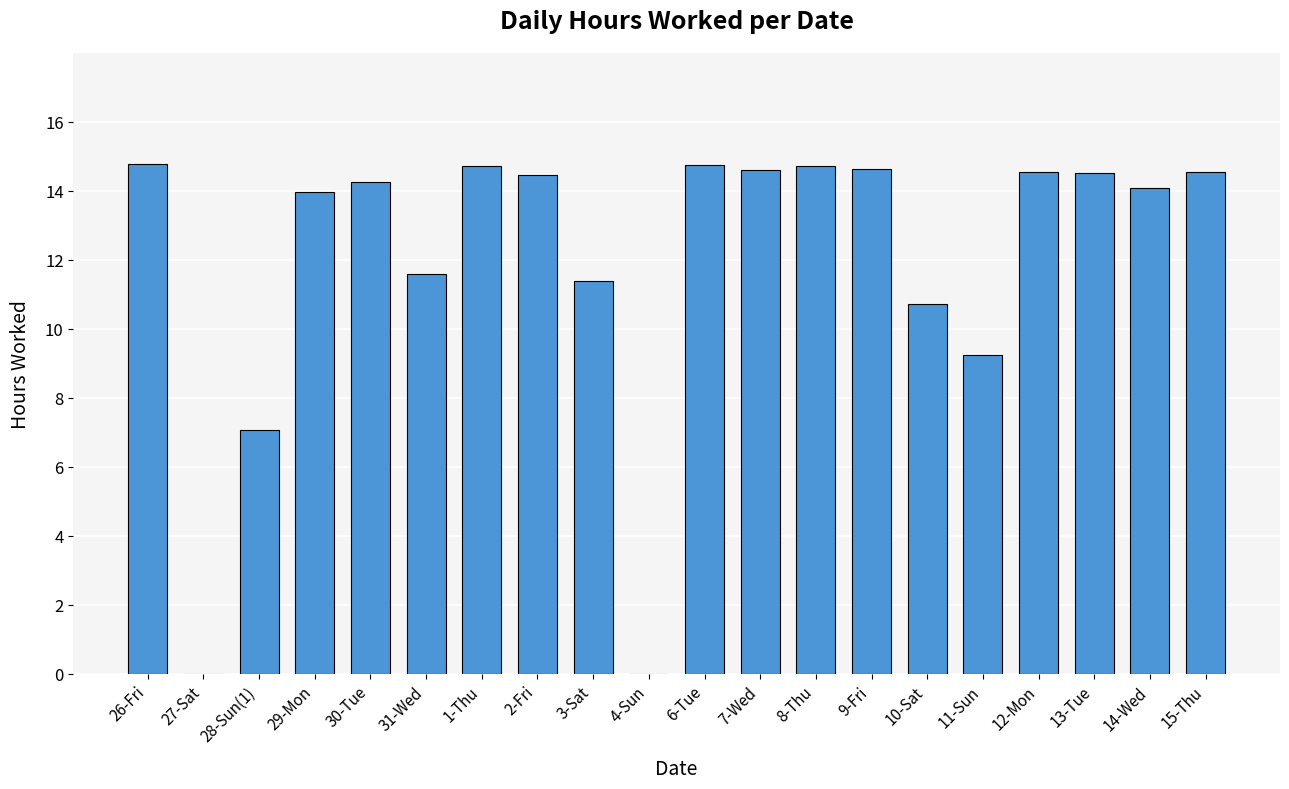

What is the maximum value shown in the chart?

14.8